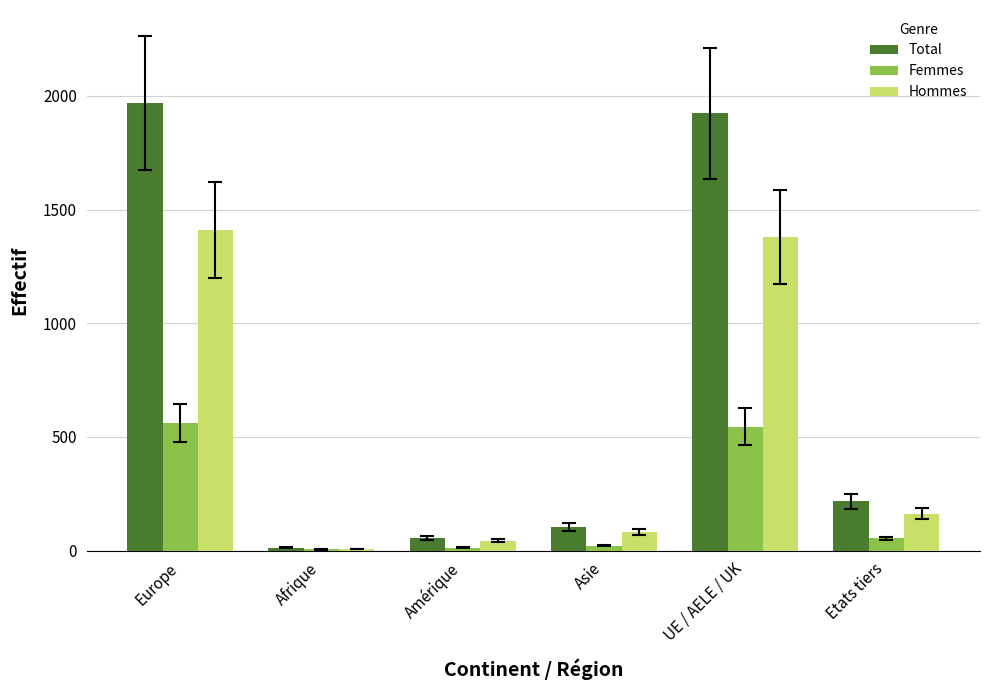

What is the sum of all Hommes values?

3082